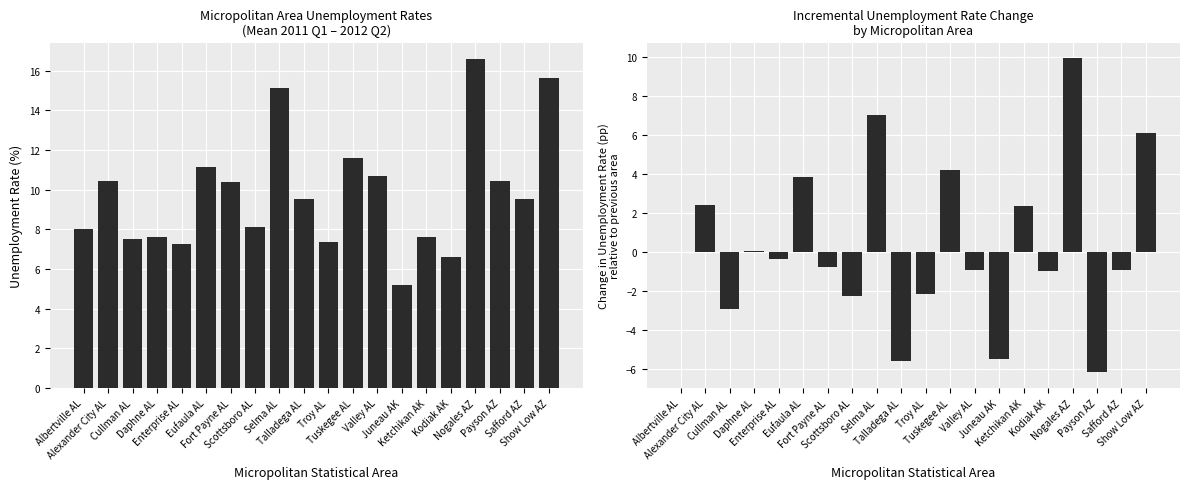

What is the smallest value displayed?

-6.2